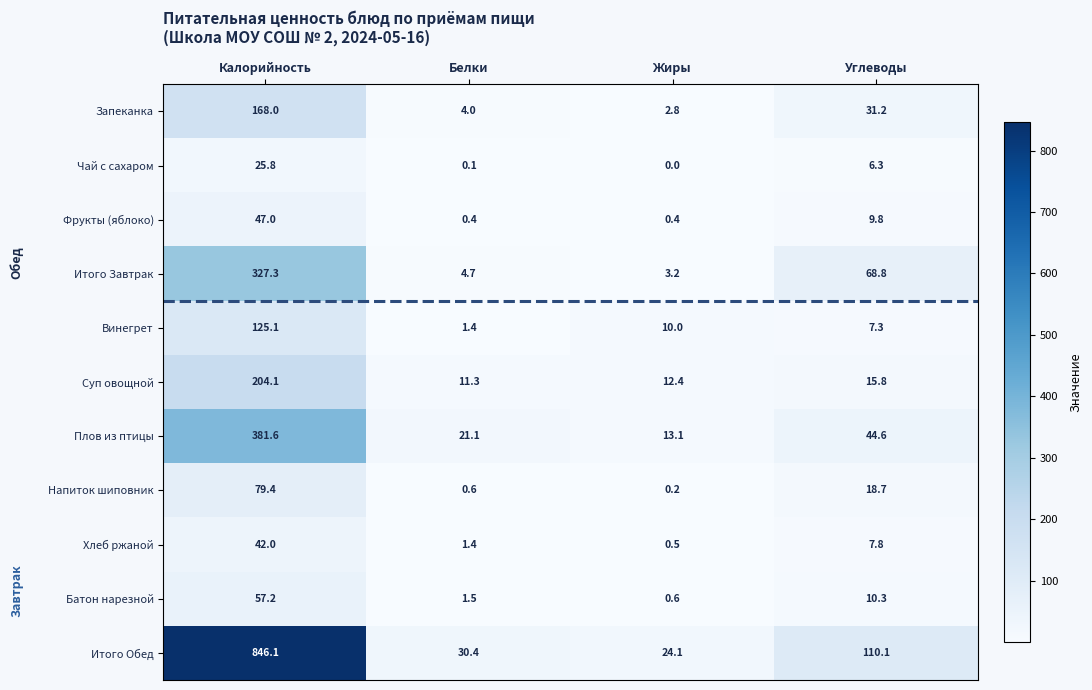

What is the difference between the maximum and minimum values in the Винегрет series?

123.7